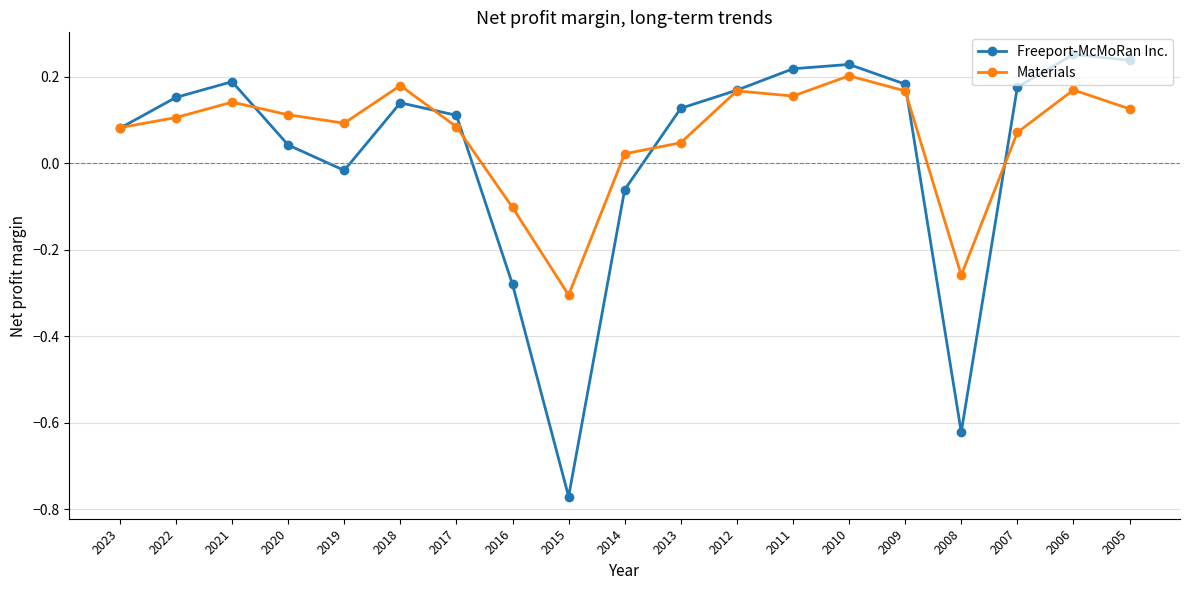

List the series in order of their peak value, lowest first.

Materials, Freeport-McMoRan Inc.